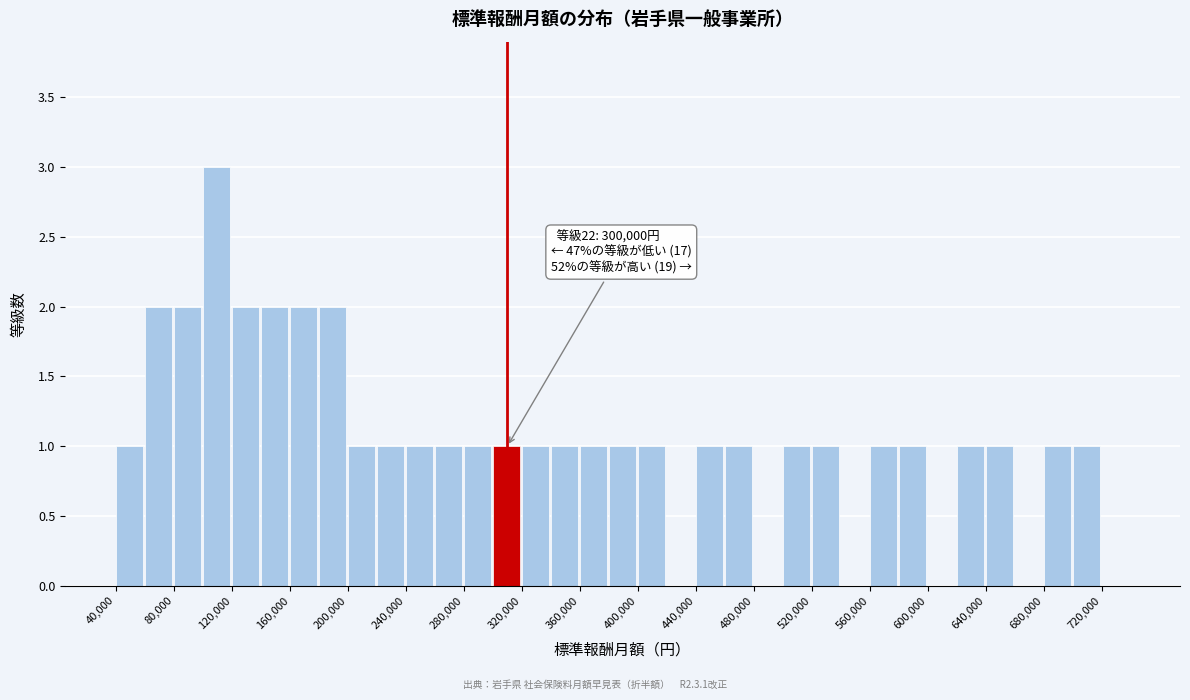

Over which range of the x-axis is the bar tallest?

100000 to 120000